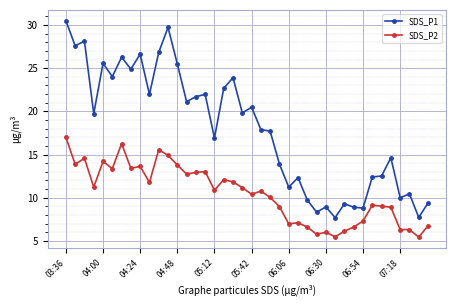

How many categories are shown in the chart?

40